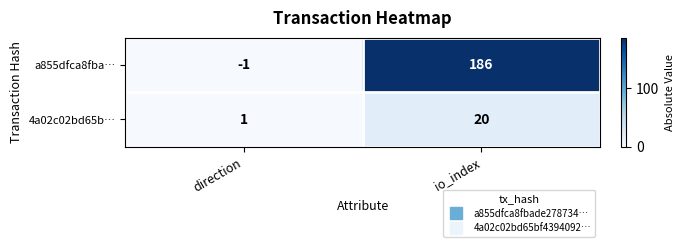

Between direction and io_index, which series saw the biggest shift?

a855dfca8fba…